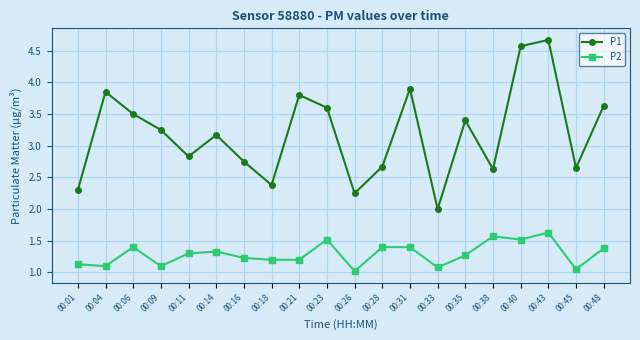

What is the smallest value displayed?

1.0